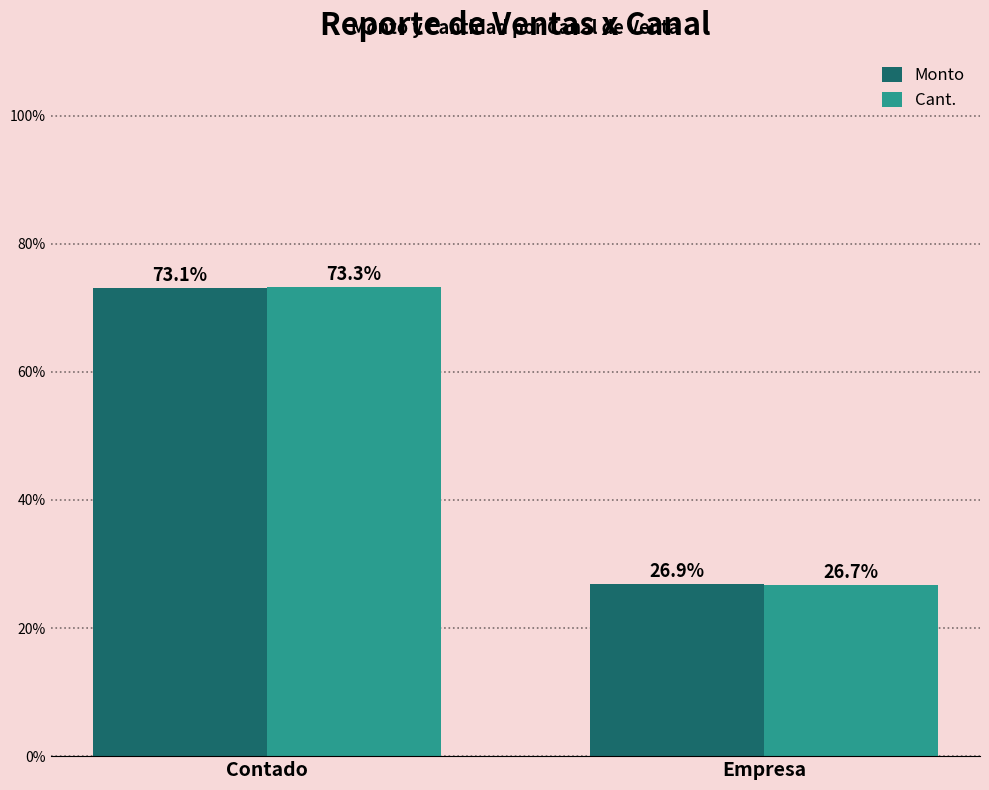

Reading left to right, transcribe all the data shown in this chart.

Monto: Contado=73.1	Empresa=26.9
Cant.: Contado=73.3	Empresa=26.7